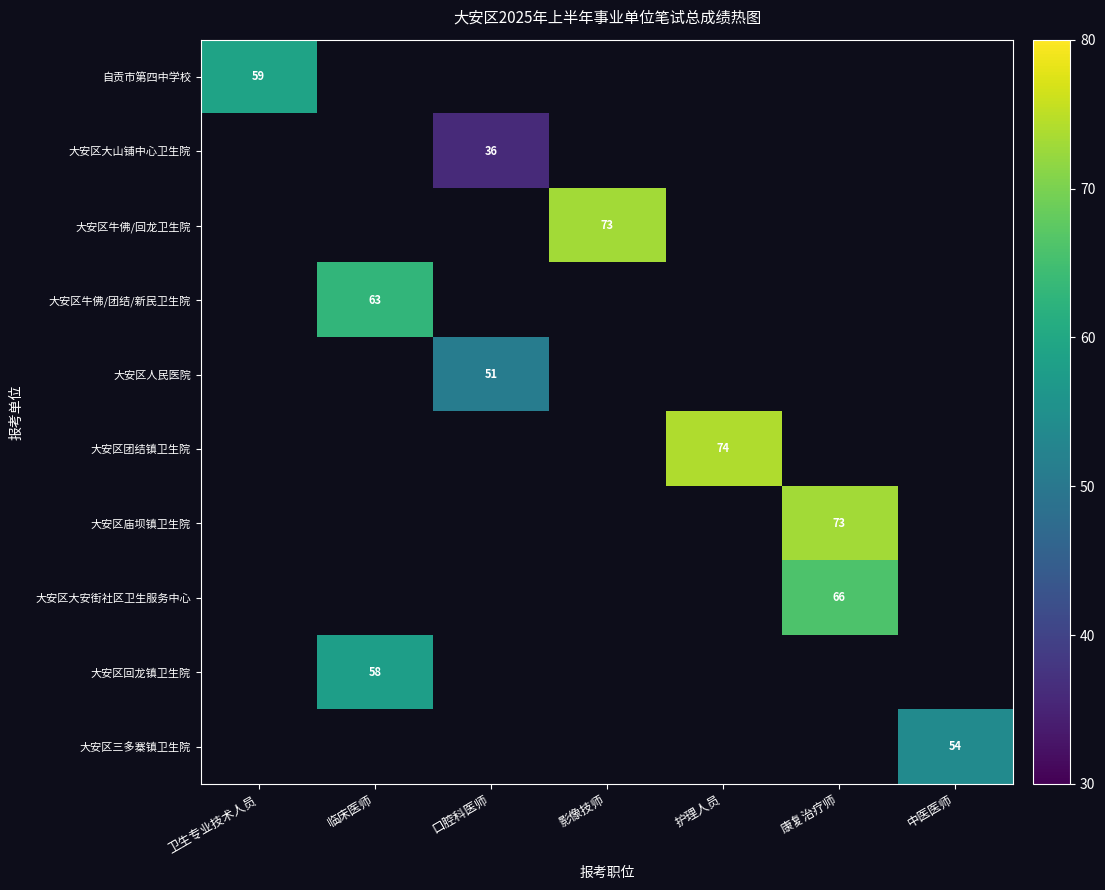

The 大安区团结镇卫生院 series shows 74 at 护理人员. True or false?

True